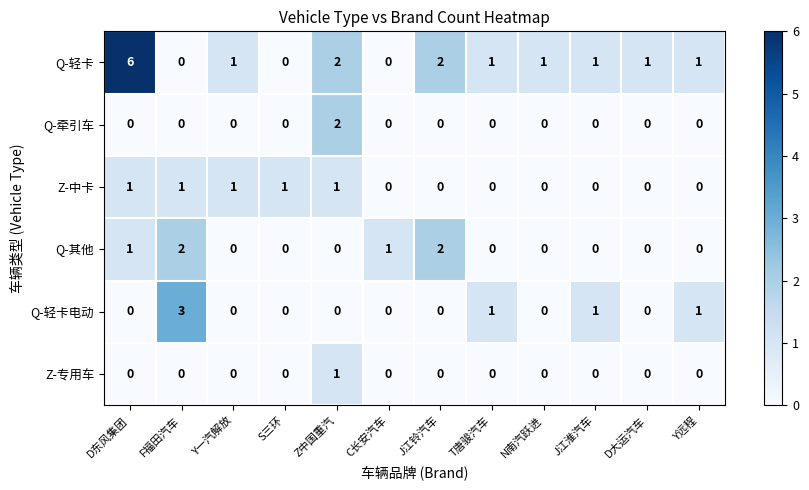

What is the spread (max minus min) of values at Y远程?

1